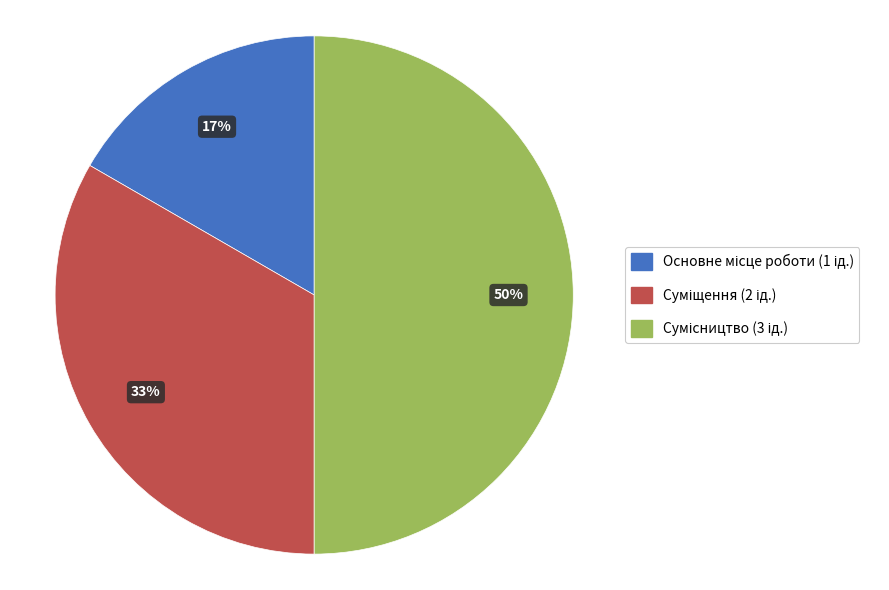

To the nearest percent, what is the difference between the largest and smallest slice percentages?

33%